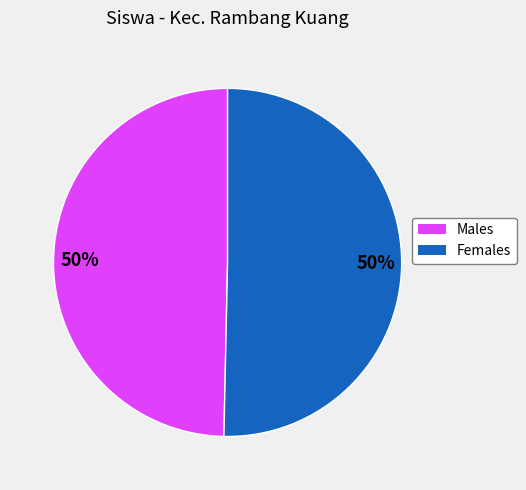

To the nearest percent, what is the average slice percentage?

50%